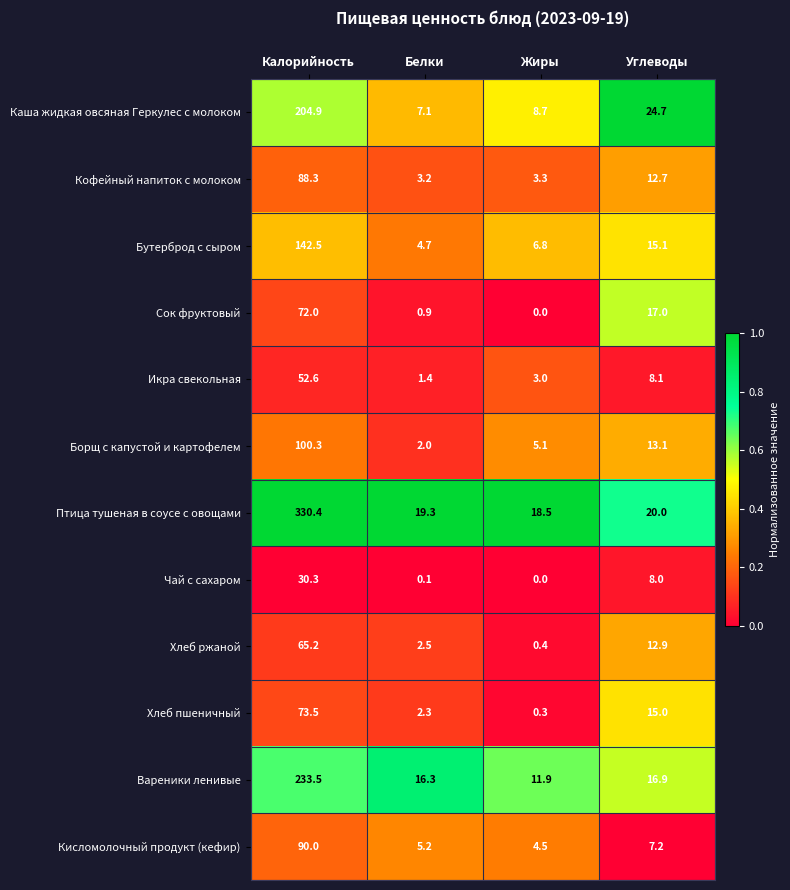

What is the difference between the second highest and minimum values in the Вареники ленивые series?

5.0